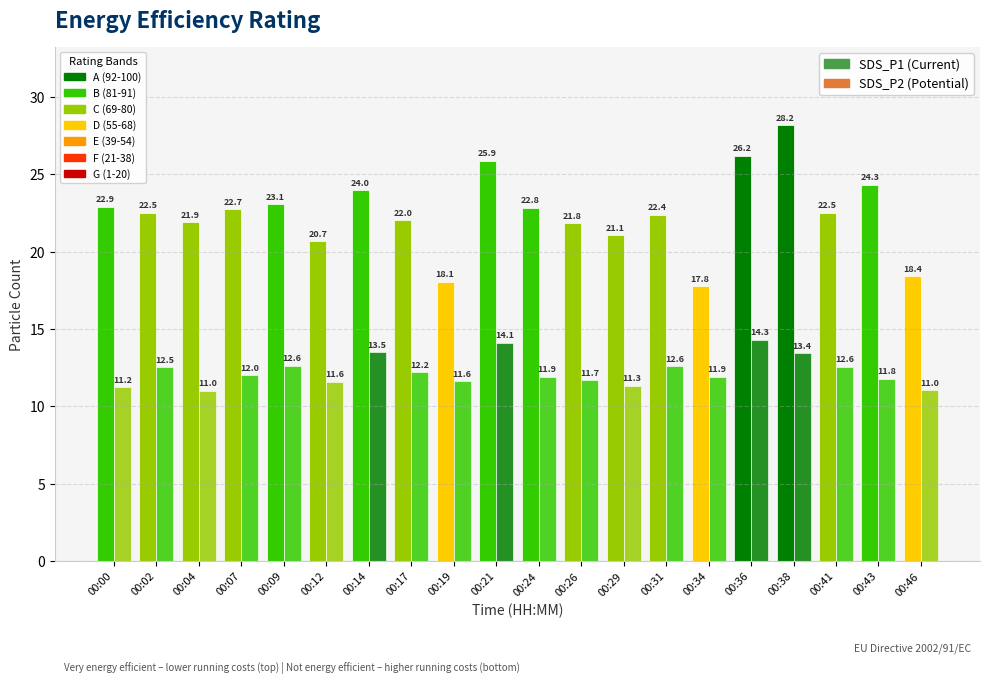

Count the number of categories in the chart.

20